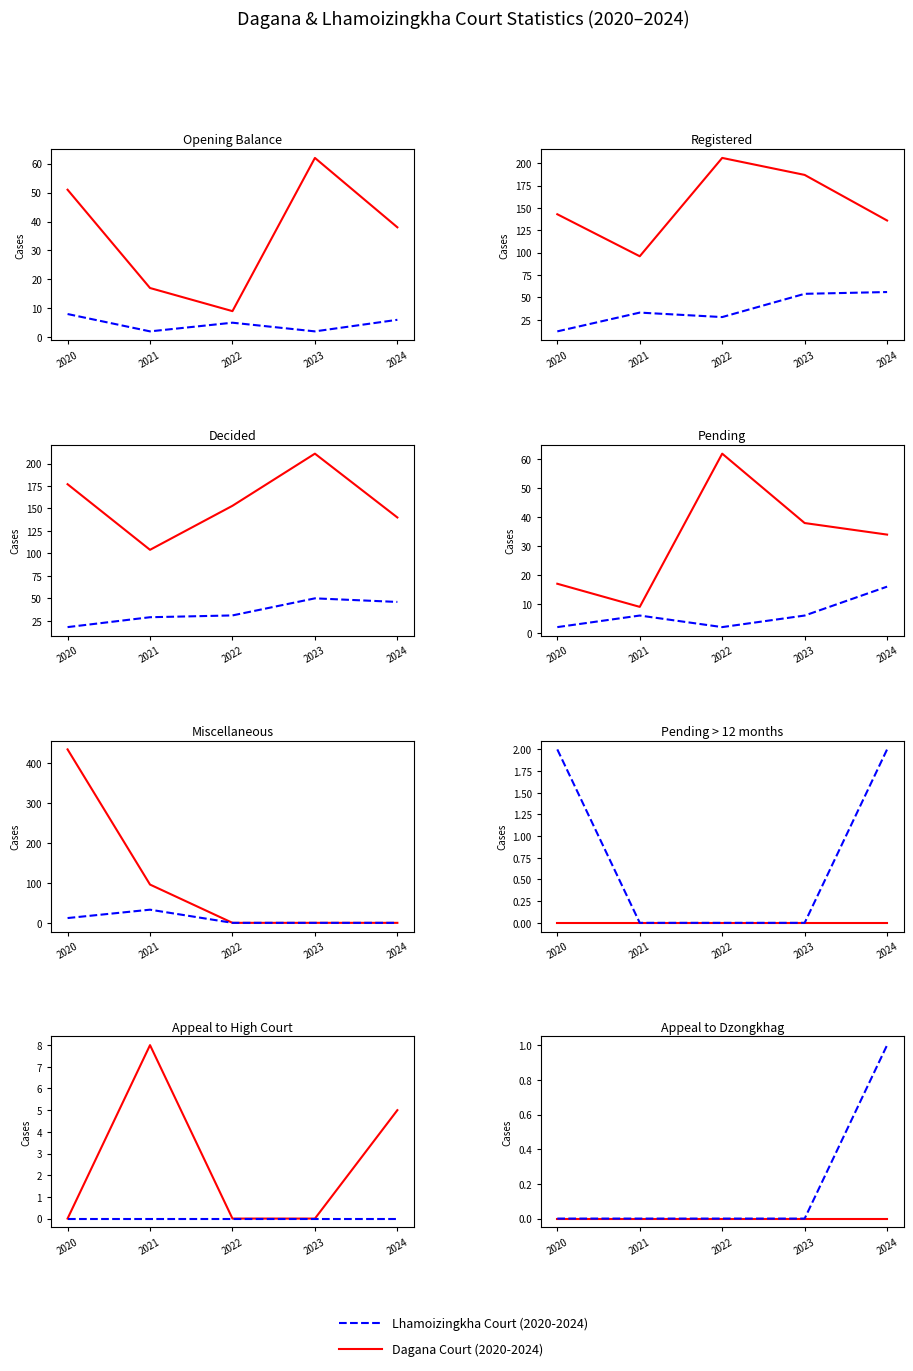

At 2023, list the series in order from largest to smallest.

Dagana, Lhamoizingkha